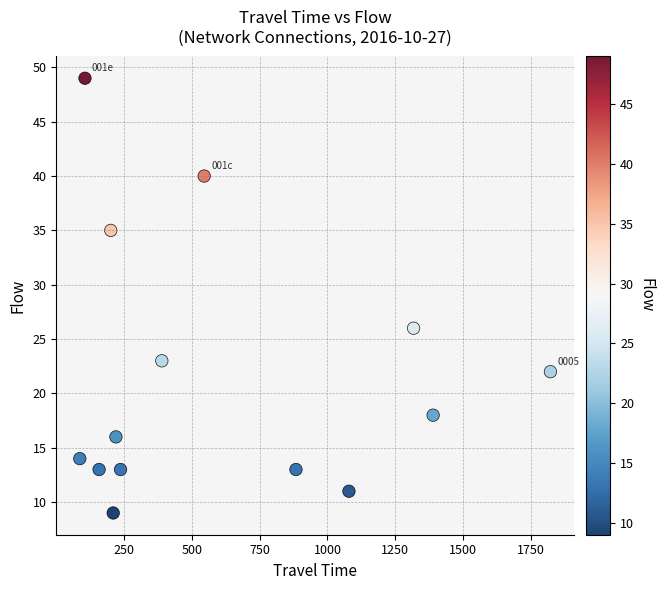

What Y value in the scatter plot is closest to 29?

26